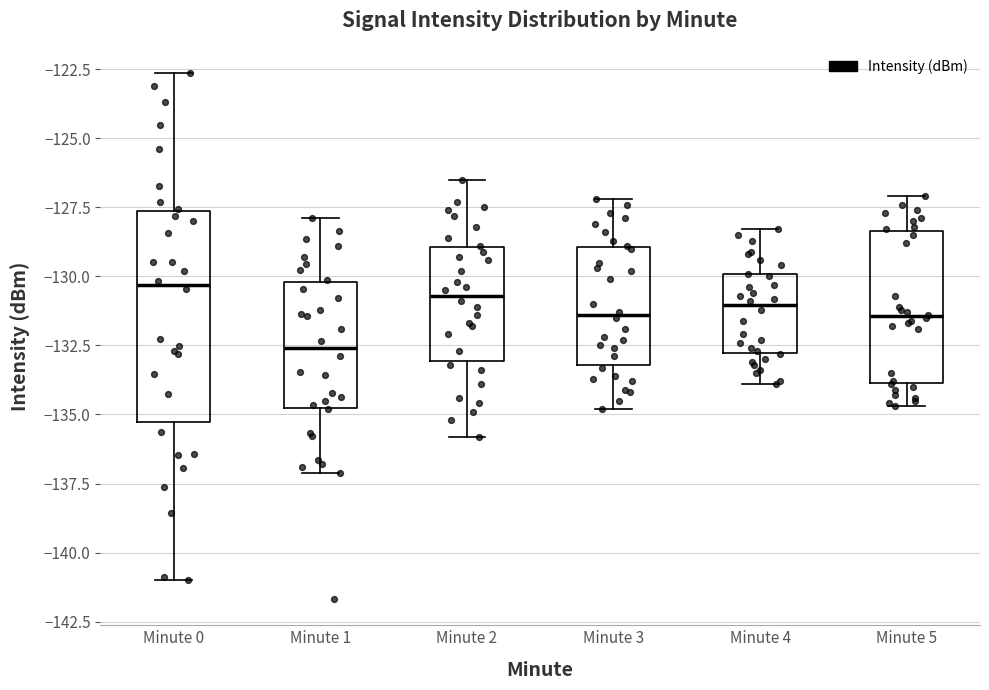

Which box is the tallest, from its lower edge to its upper edge?

Minute 0